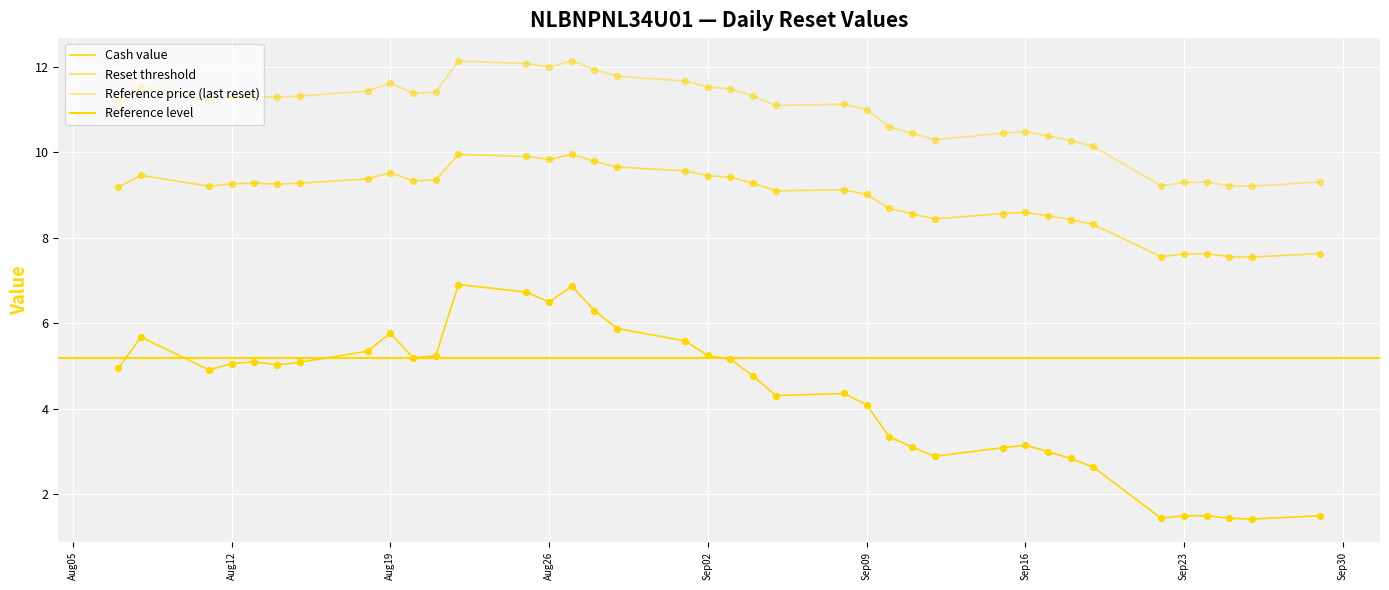

Which series contains the lowest Y value?

Cash value